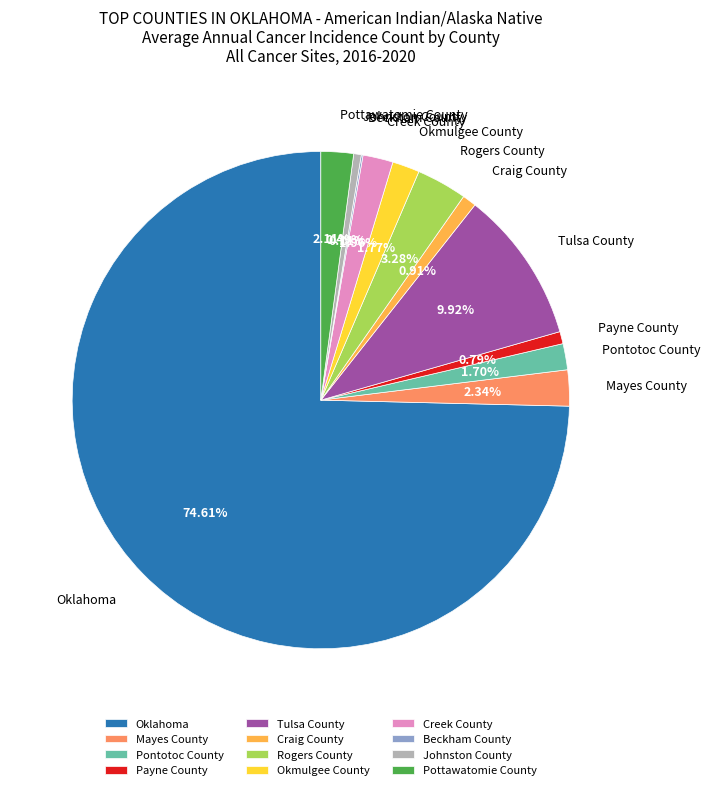

Does Oklahoma represent more than half of the total?

Yes